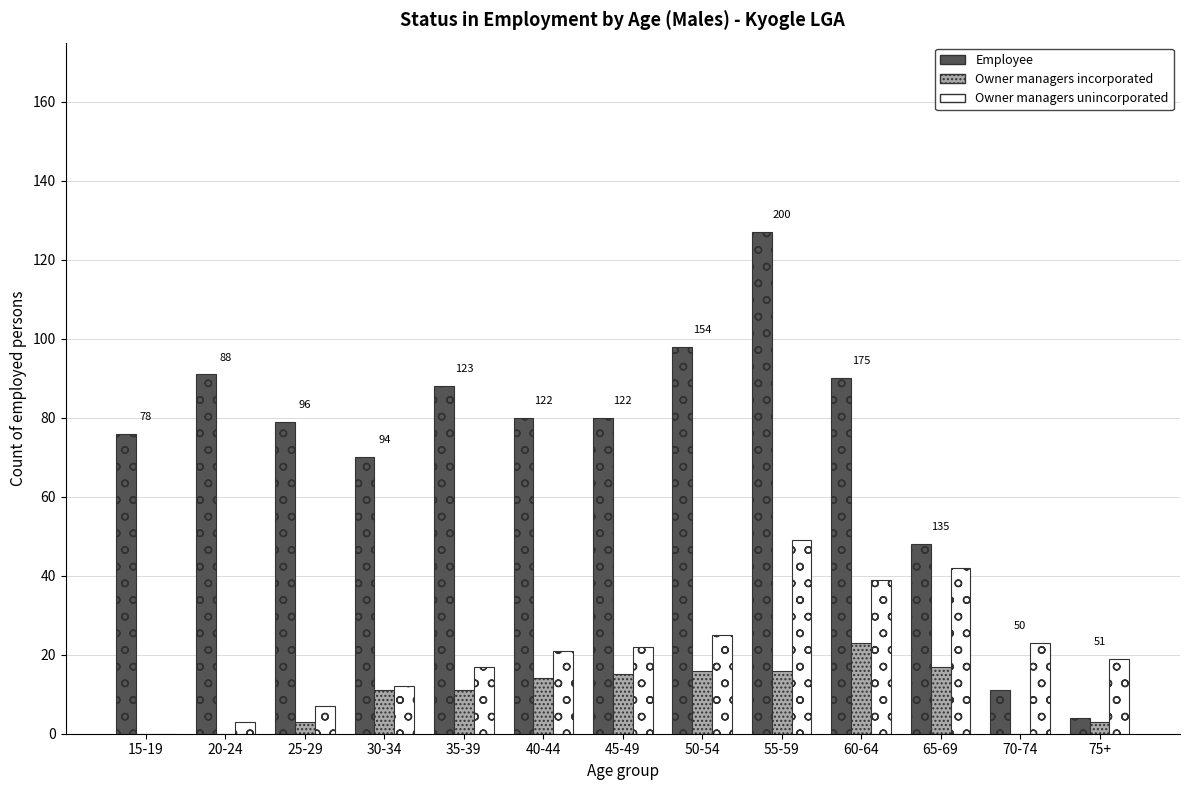

How many groups of bars are there?

13